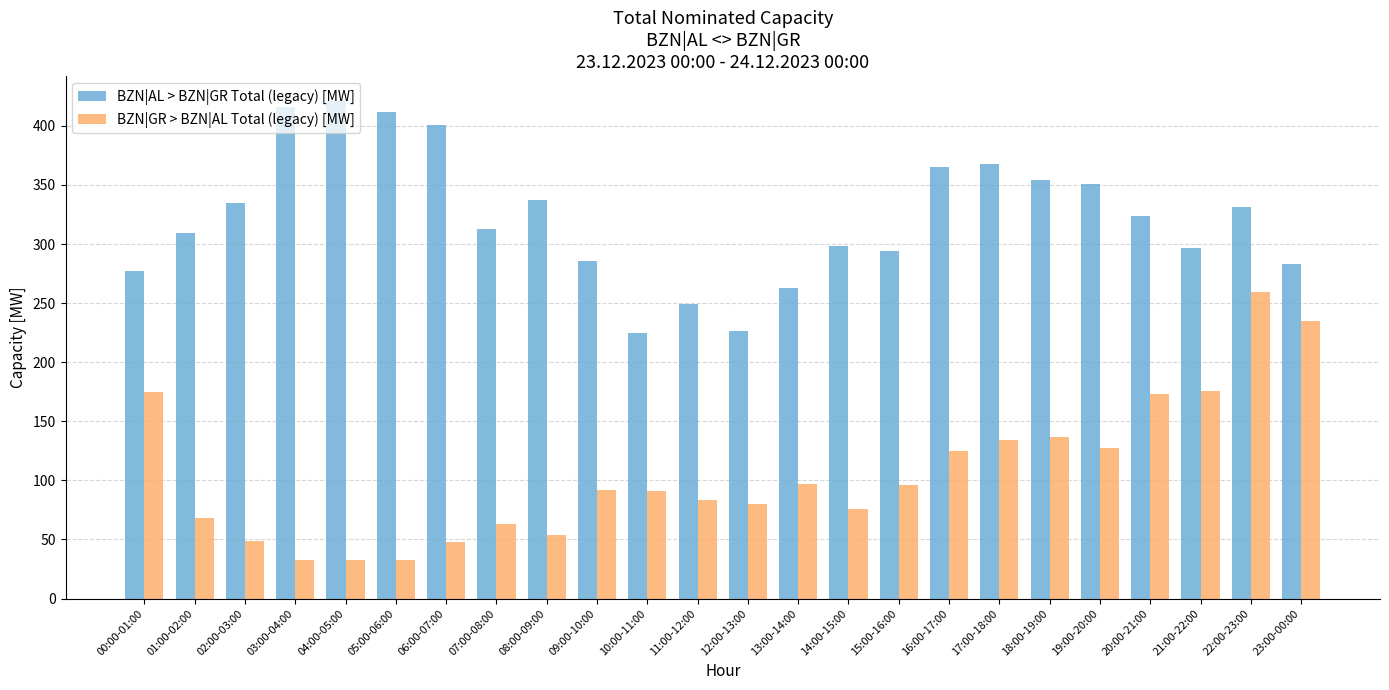

At which label does BZN|AL > BZN|GR Total (legacy) [MW] first exceed 324?

02:00-03:00